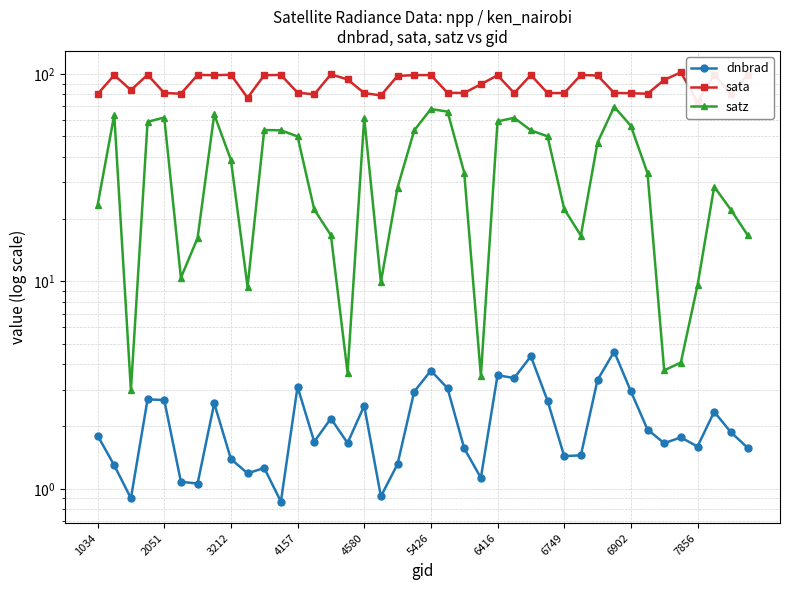

At how many categories does at least one series exceed 23?

40